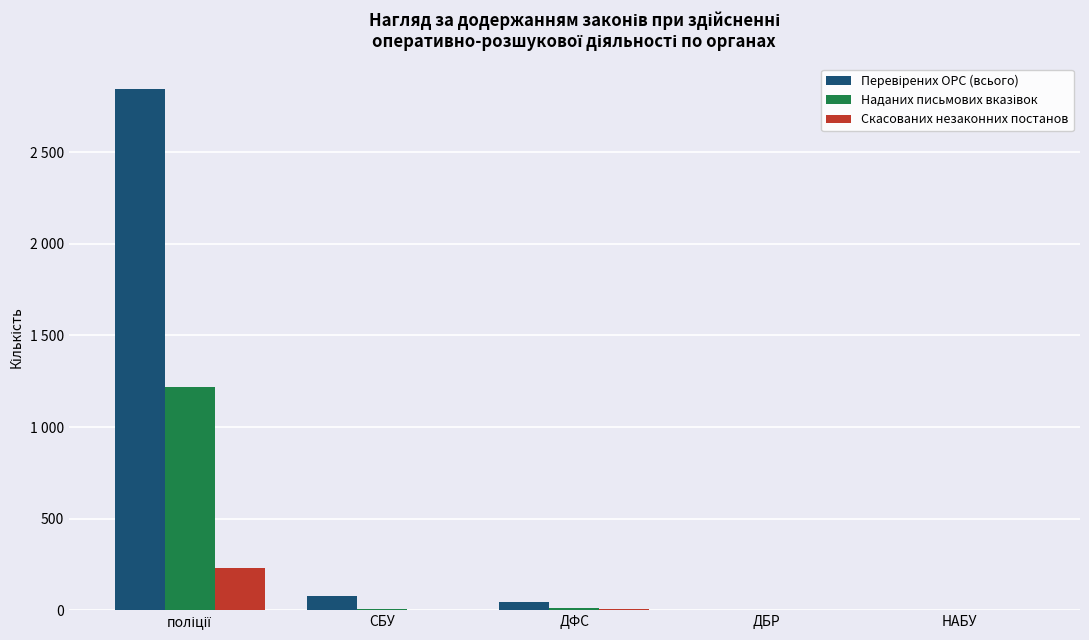

Are the bars grouped side by side (vs. stacked)?

Yes